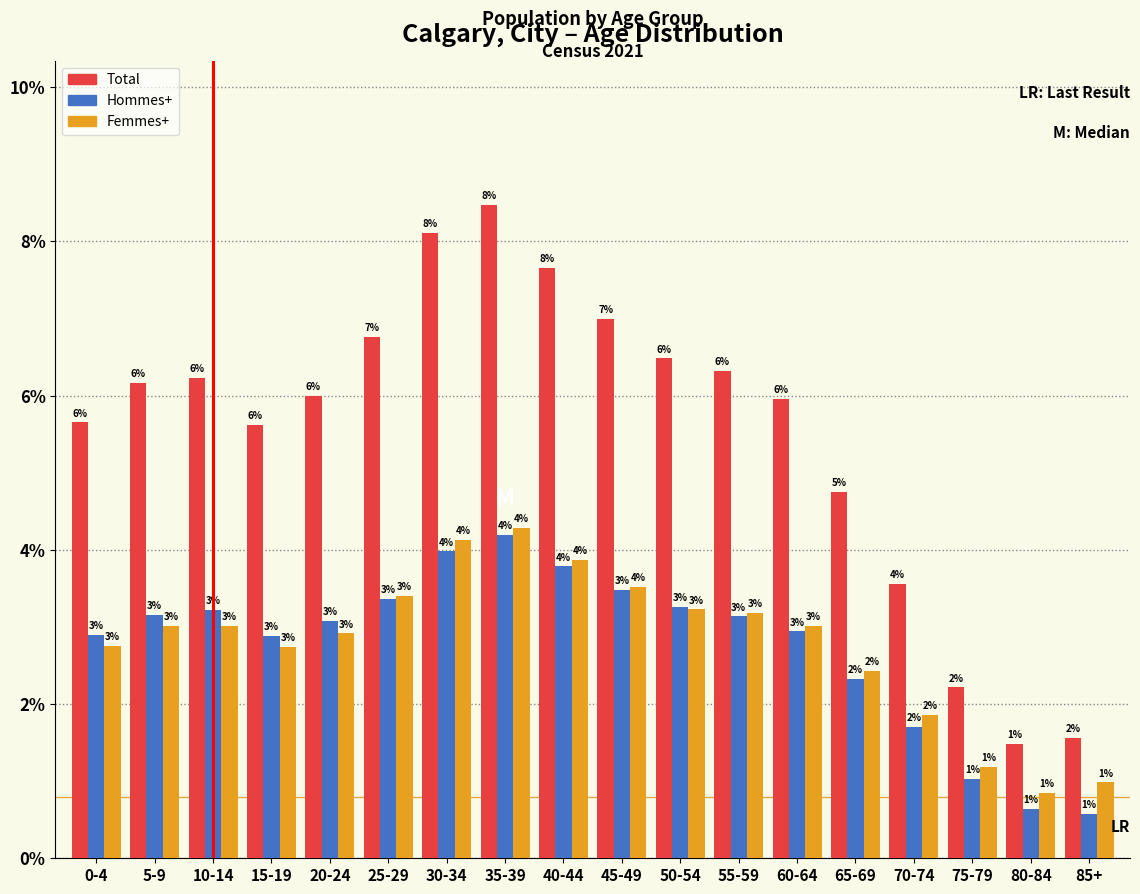

What is the difference between the Total values at 25-29 and 65-69?

2.0